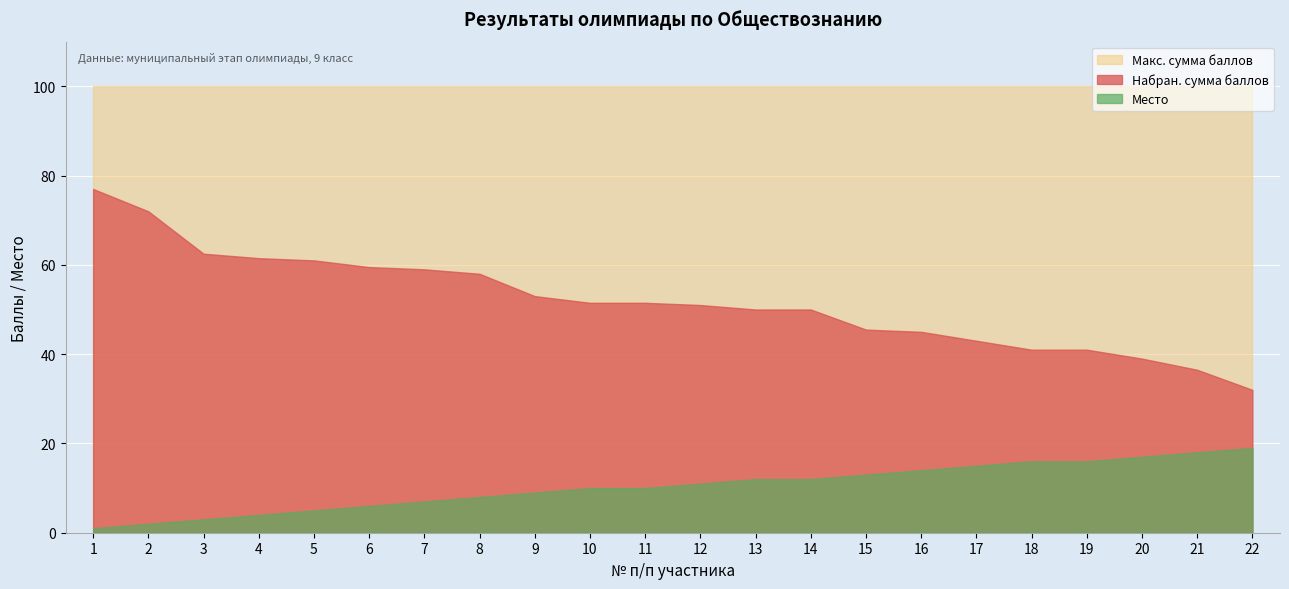

Rank the series by their maximum value, from highest to lowest.

Макс. сумма баллов, Набран. сумма баллов, Место